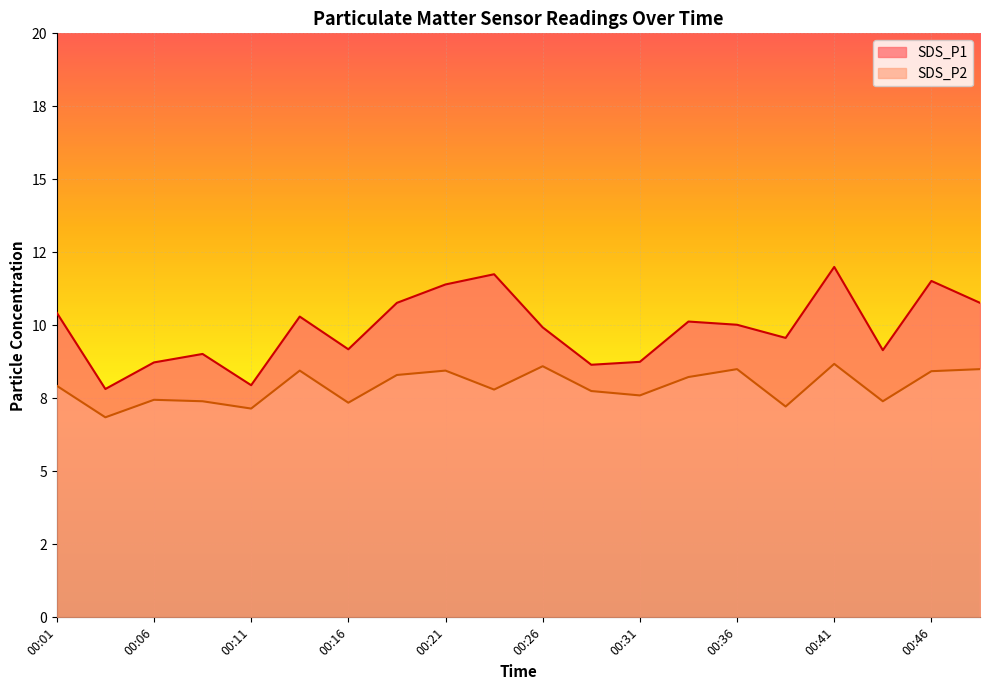

The SDS_P1 series shows 12.5 at 00:11. True or false?

False